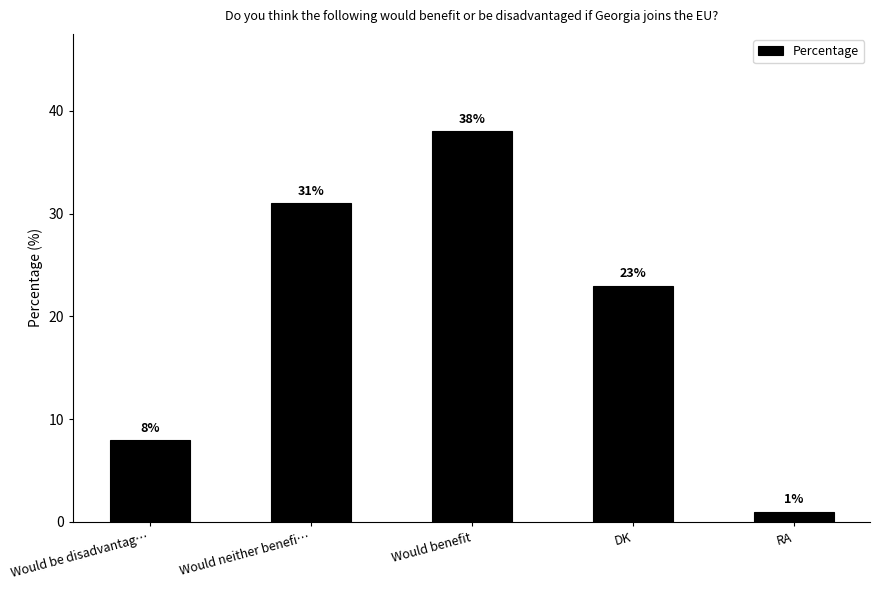

How many distinct data groups are displayed?

1